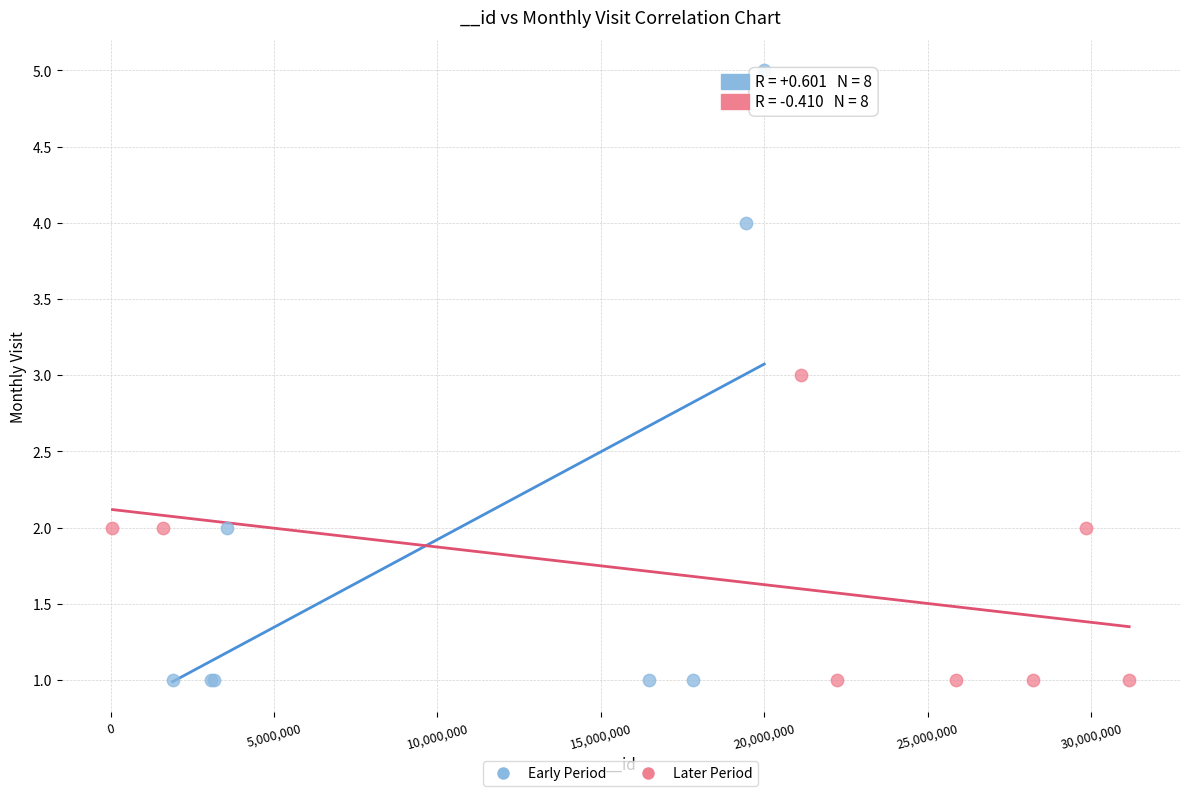

Which series reaches the maximum Y coordinate?

Early Period